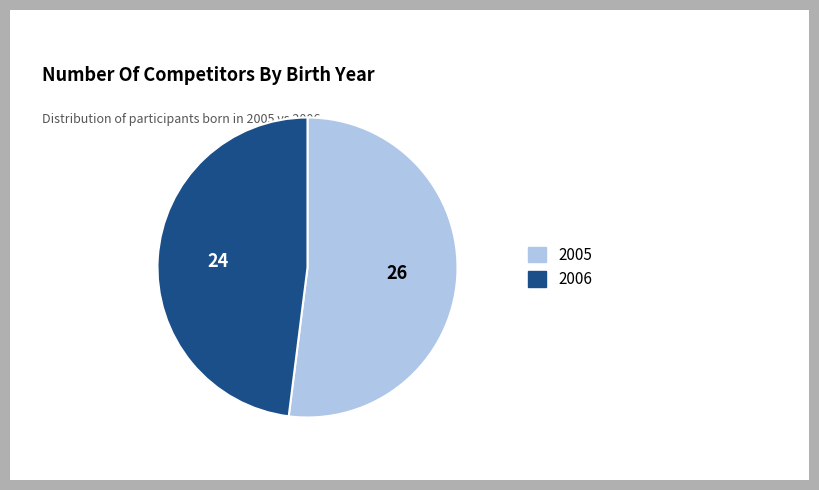

Between 2005 and 2006, which is larger?

2005